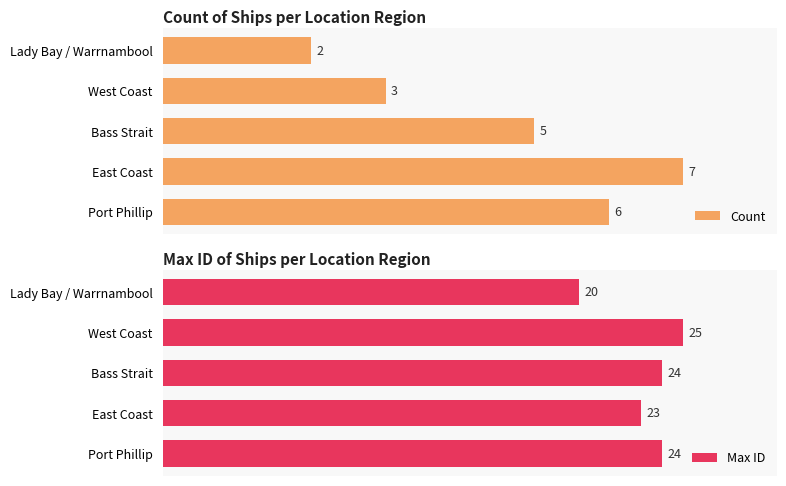

How many values in the Count series are below 5?

2